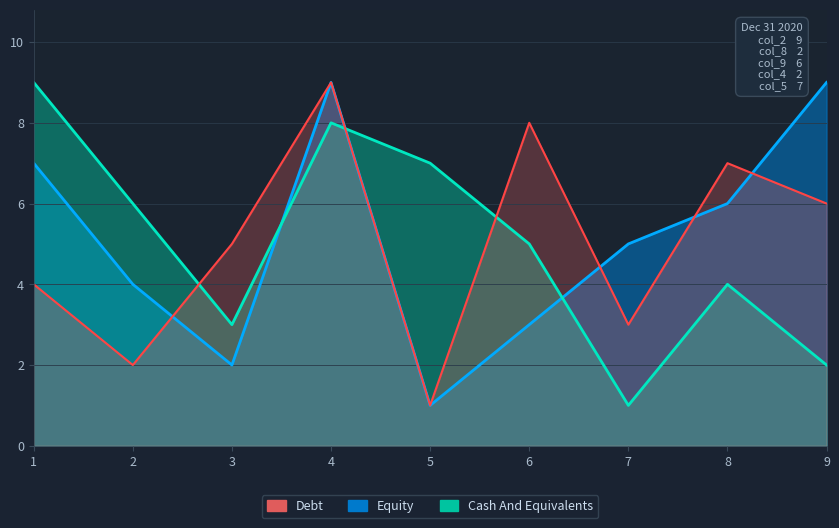

Is it true that col_8 equals 7 at 8?

False